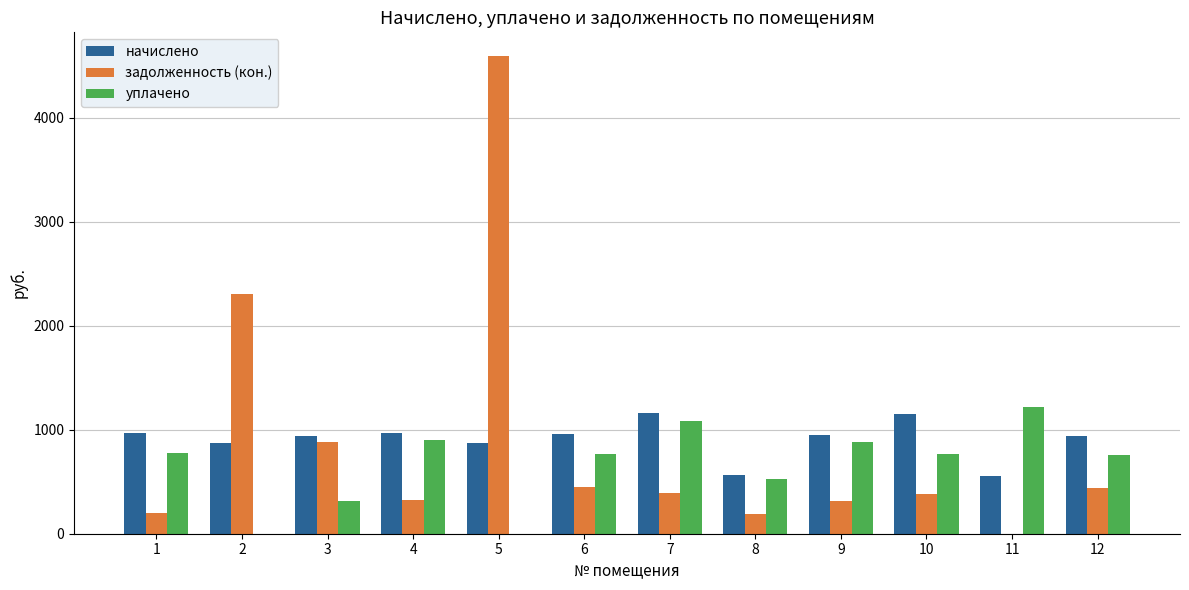

How many distinct data groups are displayed?

3